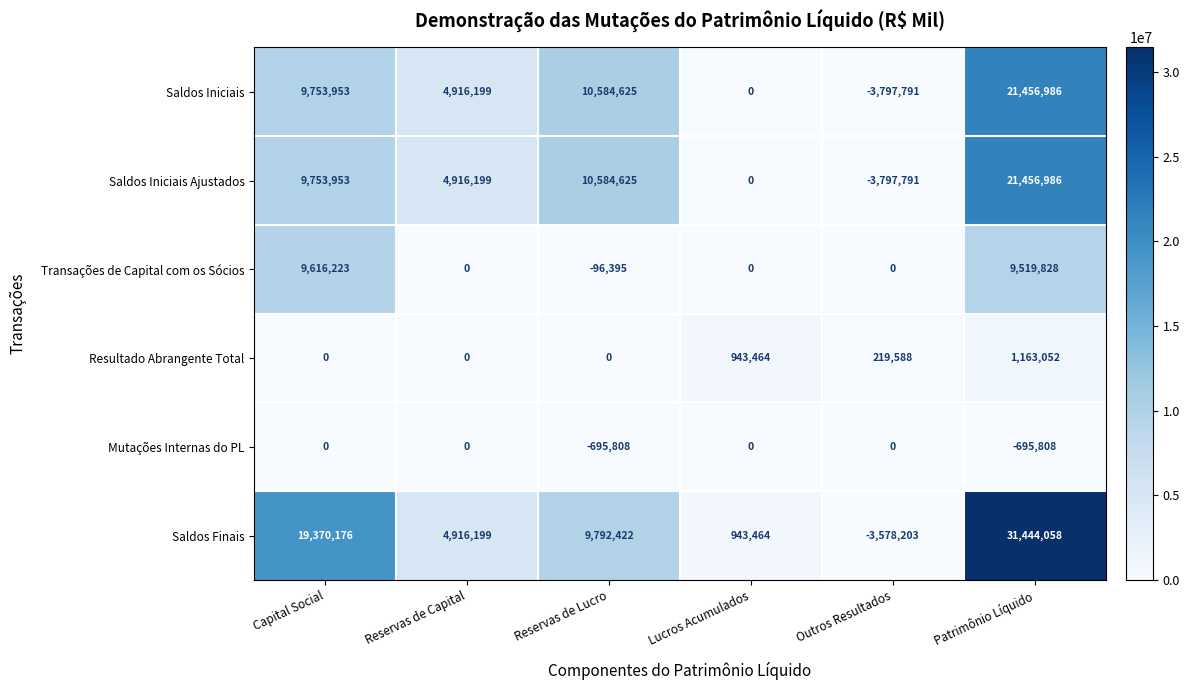

What is the approximate value of Mutações Internas do PL at Reservas de Lucro?

-695808